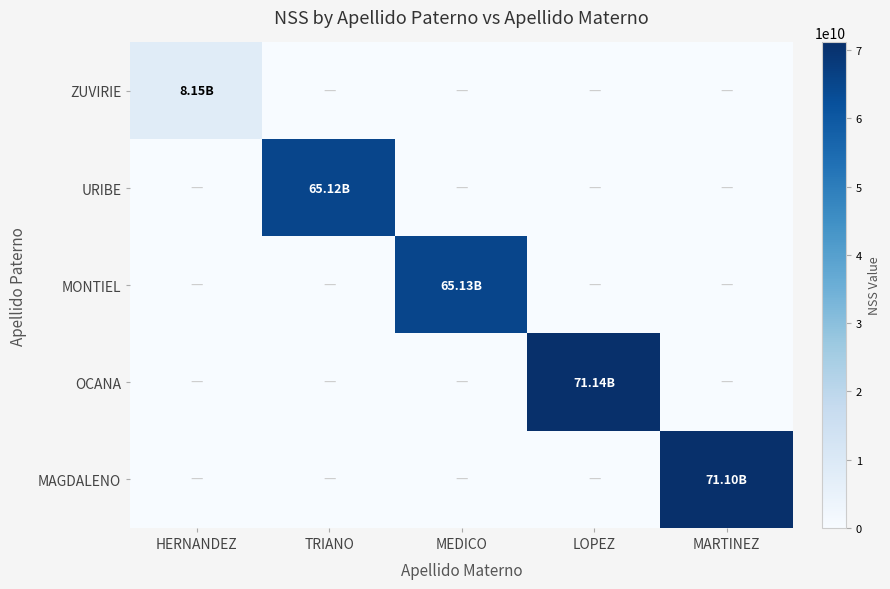

Reading left to right, extract all data points from this chart.

ZUVIRIE: HERNANDEZ=8149680210	TRIANO=0	MEDICO=0	LOPEZ=0	MARTINEZ=0
URIBE: HERNANDEZ=0	TRIANO=65119122714	MEDICO=0	LOPEZ=0	MARTINEZ=0
MONTIEL: HERNANDEZ=0	TRIANO=0	MEDICO=65129117845	LOPEZ=0	MARTINEZ=0
OCANA: HERNANDEZ=0	TRIANO=0	MEDICO=0	LOPEZ=71139505425	MARTINEZ=0
MAGDALENO: HERNANDEZ=0	TRIANO=0	MEDICO=0	LOPEZ=0	MARTINEZ=71099037427